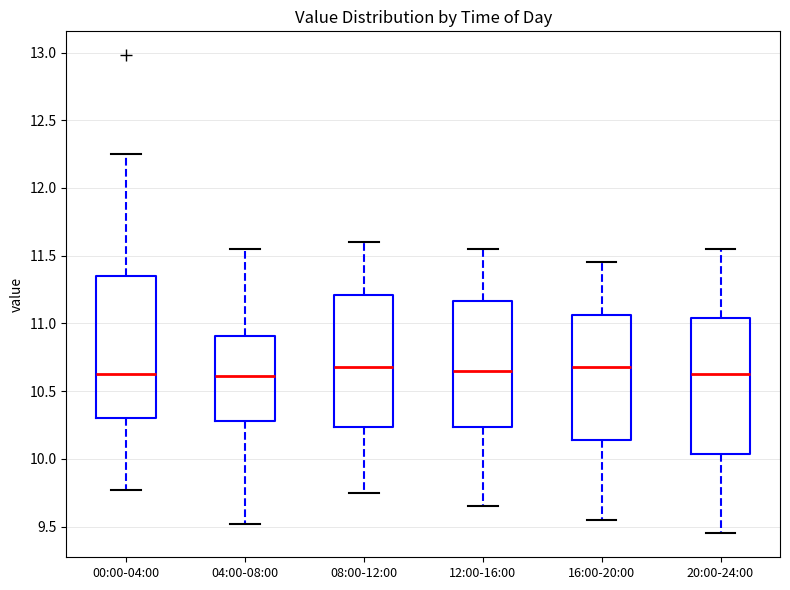

Reading left to right, transcribe this box plot: for each box, give where its median line is, the range the box spans, and where its two whiskers end, as read against the y-axis. The values are not printed on the chart, so give them approximately, as read against the axis.

00:00-04:00: median 10.65, box 10.30 to 11.35, whiskers 9.75 to 12.25
04:00-08:00: median 10.60, box 10.30 to 10.90, whiskers 9.50 to 11.55
08:00-12:00: median 10.70, box 10.25 to 11.20, whiskers 9.75 to 11.60
12:00-16:00: median 10.65, box 10.25 to 11.15, whiskers 9.65 to 11.55
16:00-20:00: median 10.70, box 10.15 to 11.05, whiskers 9.55 to 11.45
20:00-24:00: median 10.65, box 10.05 to 11.05, whiskers 9.45 to 11.55